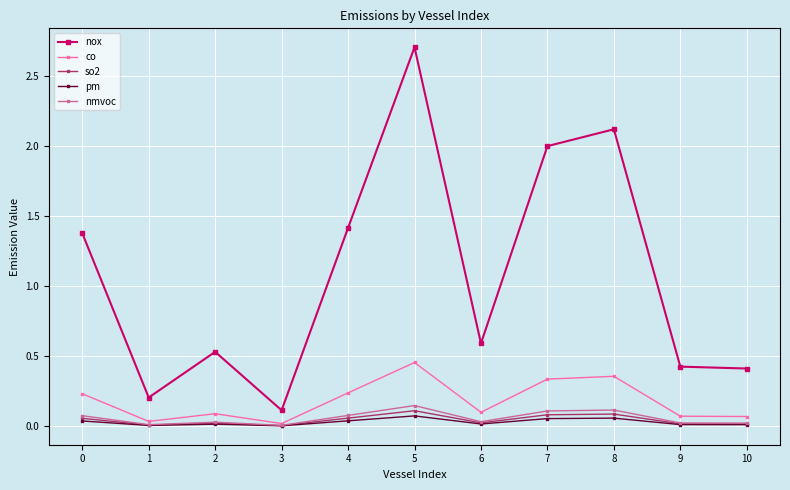

How many interior local peaks does the nox series have?

3